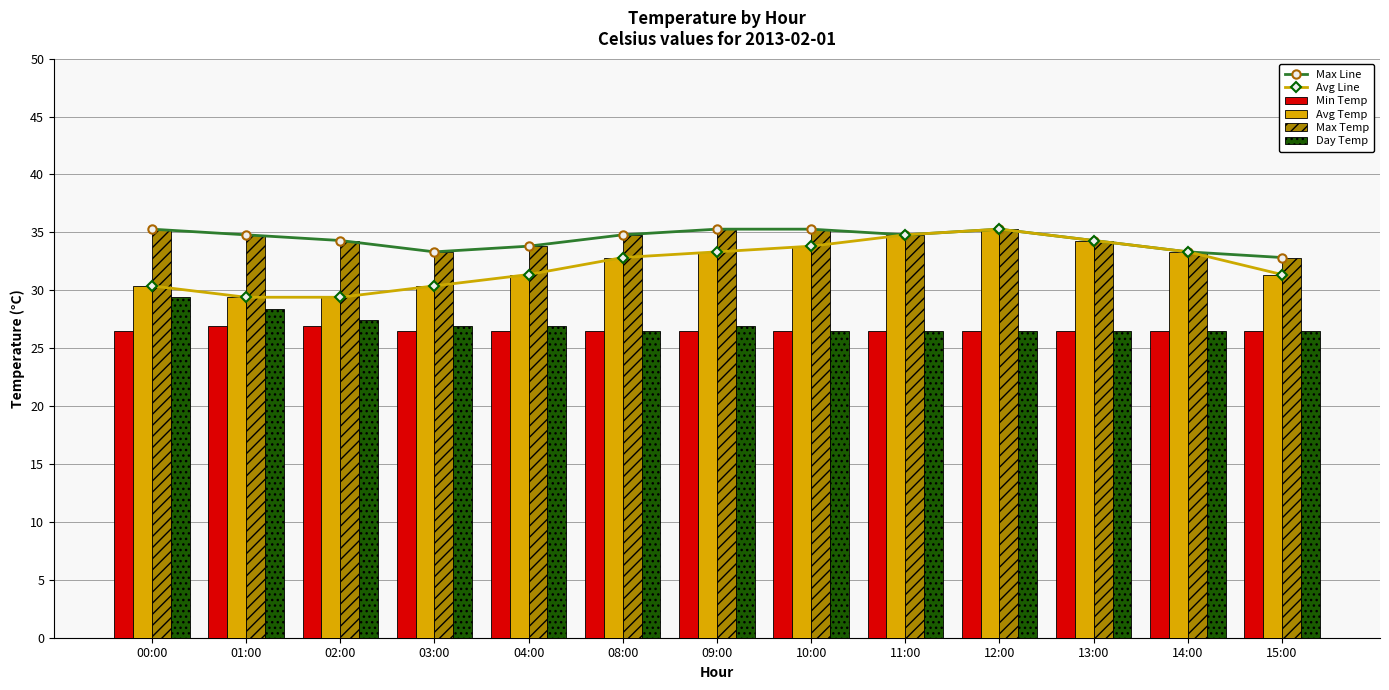

Is the value of Max Temp at 10:00 greater than the value of Day Temp at 14:00?

Yes